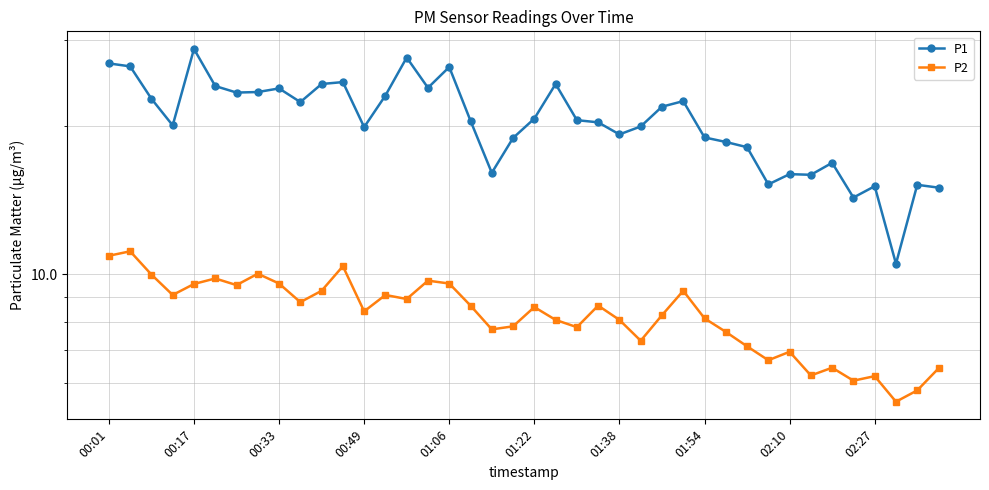

Rank the series by their maximum value, from highest to lowest.

P1, P2